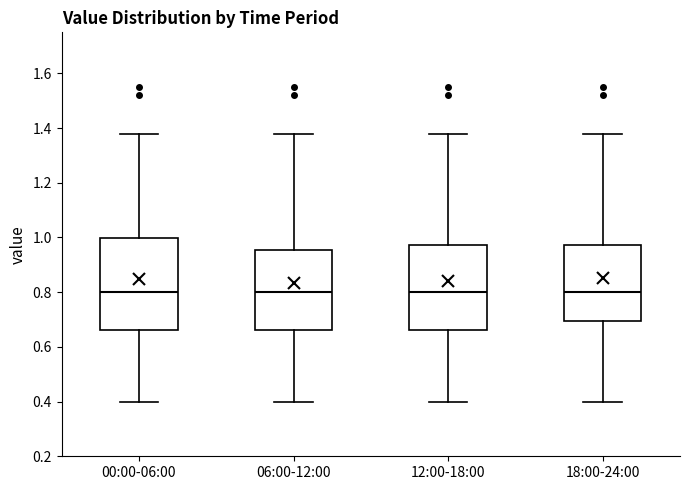

Reading left to right, transcribe this box plot: for each box, give where its median line is, the range the box spans, and where its two whiskers end, as read against the y-axis. The values are not printed on the chart, so give them approximately, as read against the axis.

00:00-06:00: median 0.80, box 0.66 to 1.00, whiskers 0.40 to 1.38
06:00-12:00: median 0.80, box 0.66 to 0.96, whiskers 0.40 to 1.38
12:00-18:00: median 0.80, box 0.66 to 0.98, whiskers 0.40 to 1.38
18:00-24:00: median 0.80, box 0.70 to 0.98, whiskers 0.40 to 1.38